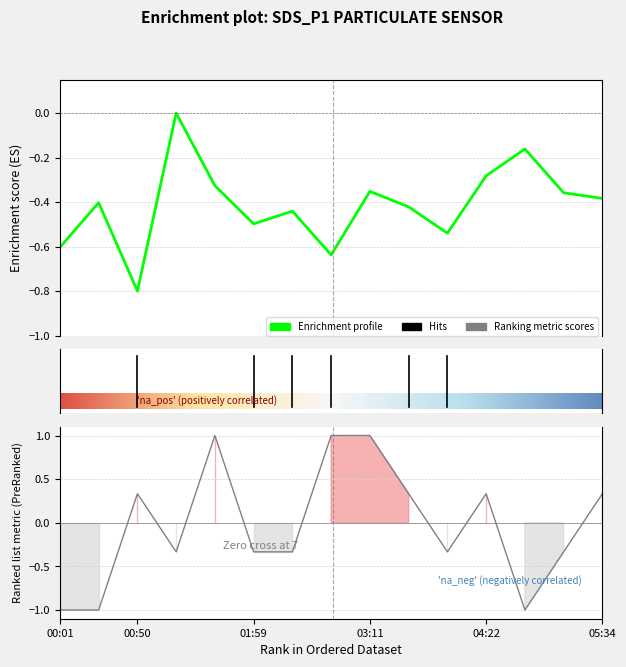

What is the average value of the SDS_P1 series?

-0.4